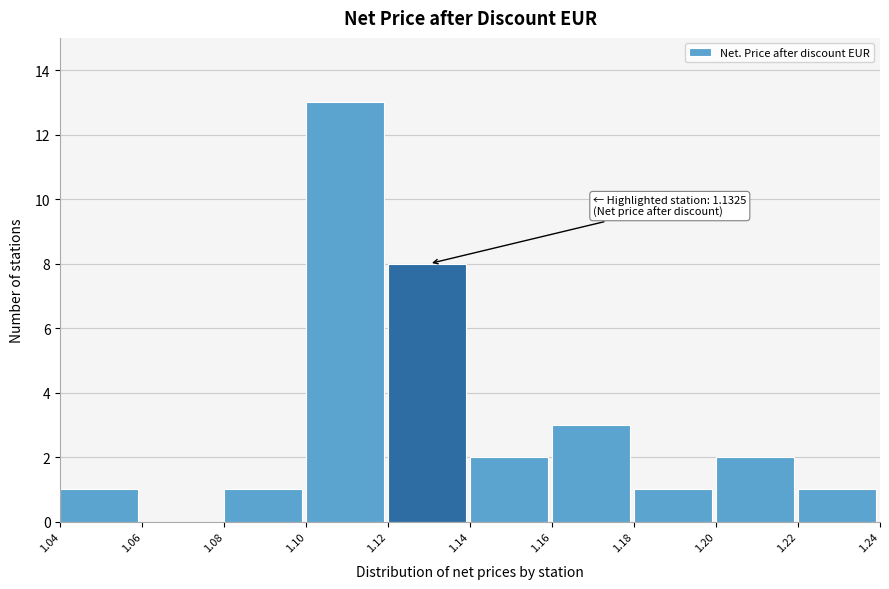

Which range on the x-axis has the tallest bar?

1.10 to 1.12